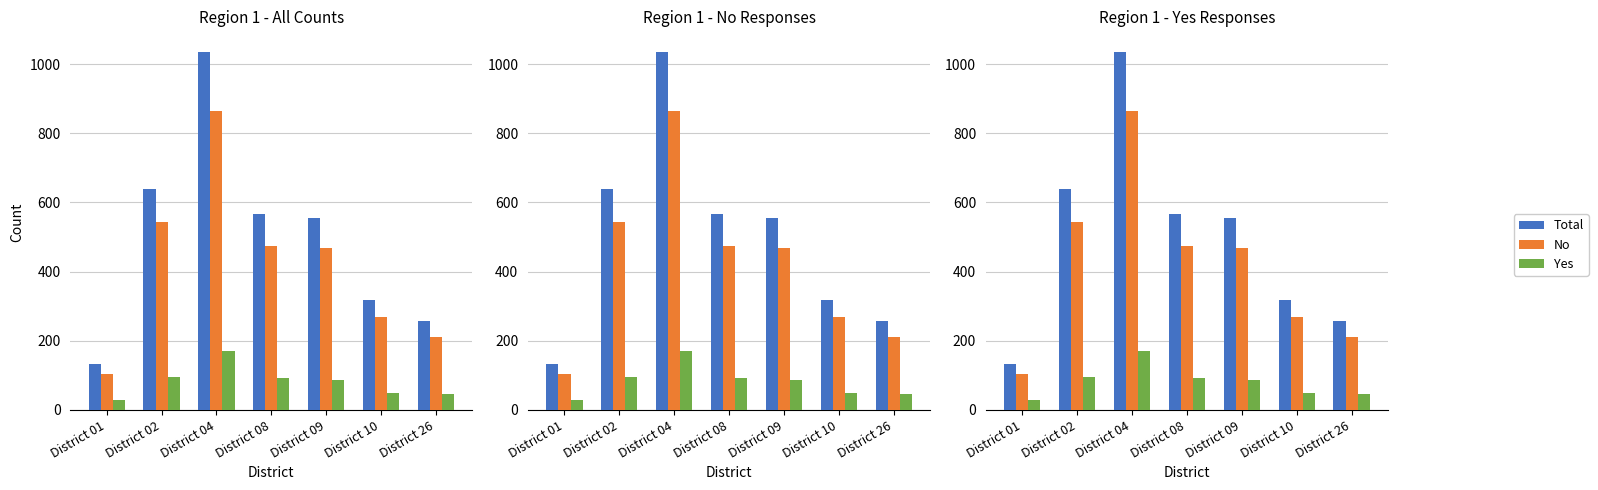

What is the difference between the highest and lowest values at District 09?

469